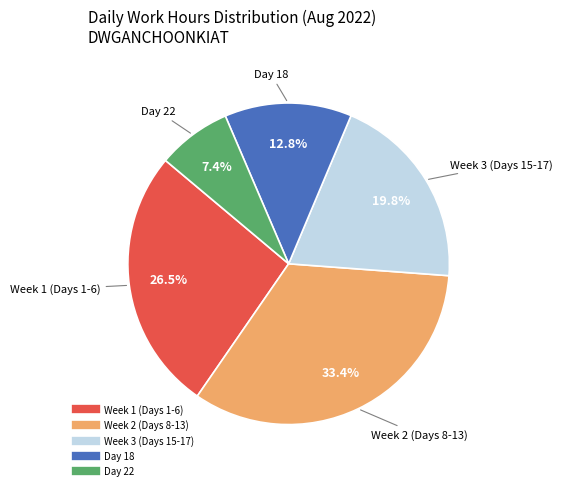

To the nearest percent, what is the difference between the largest and smallest slice percentages?

26%